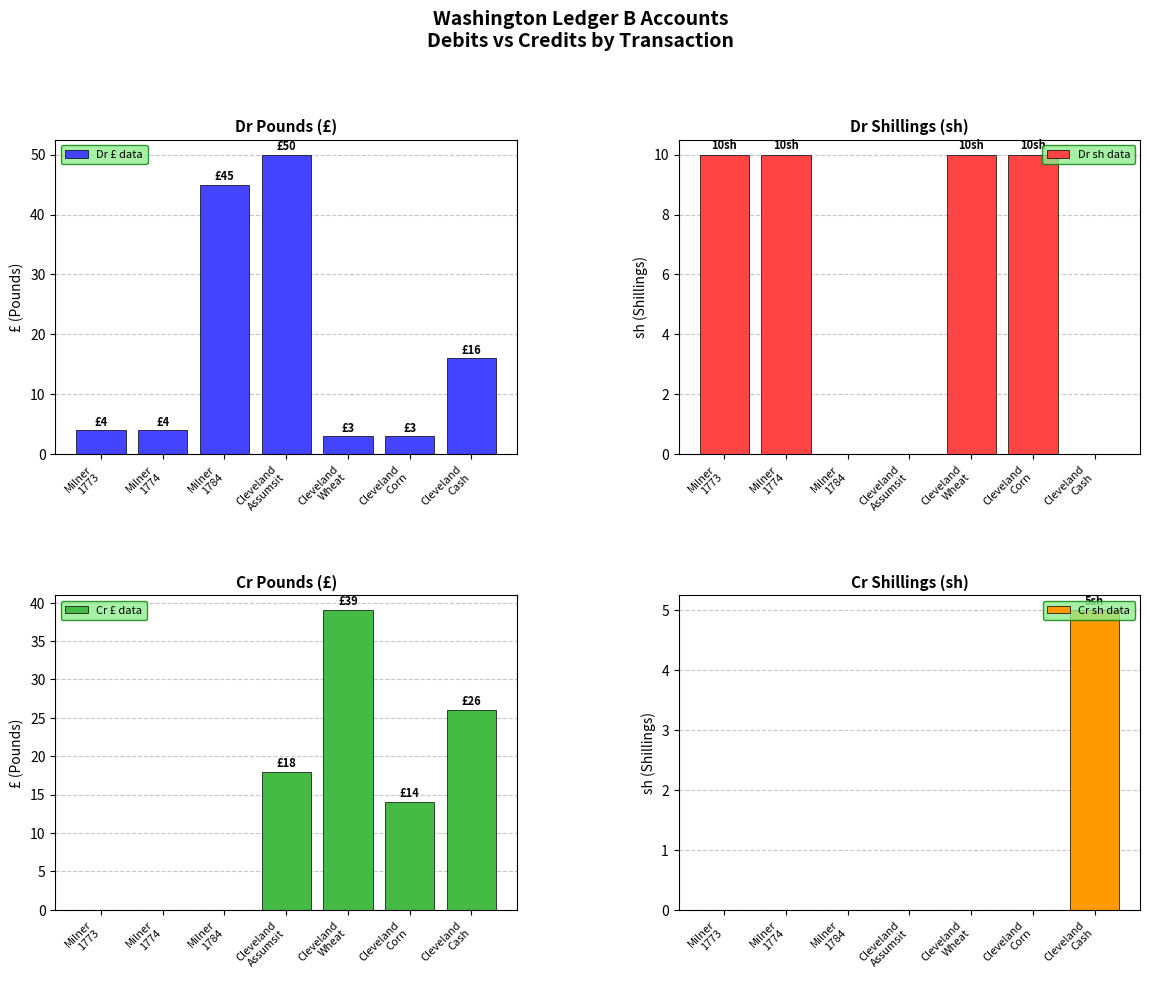

What is the average value of the Dr sh data series?

6